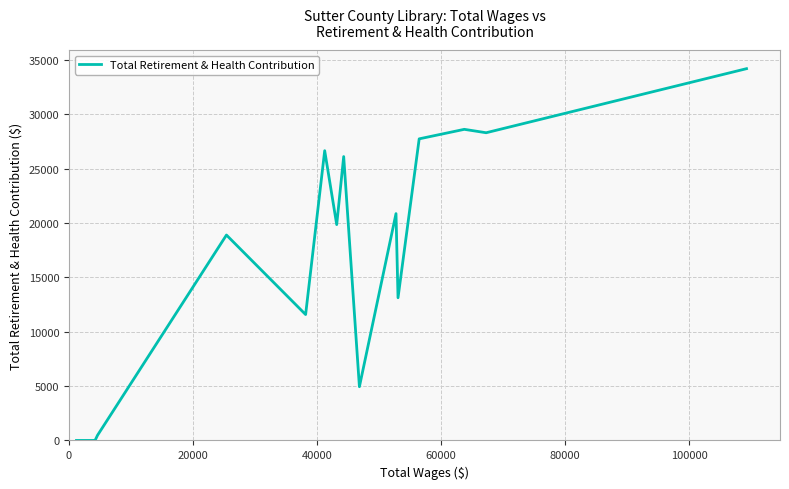

True or false: the data has more than 2 interior local peaks.

True